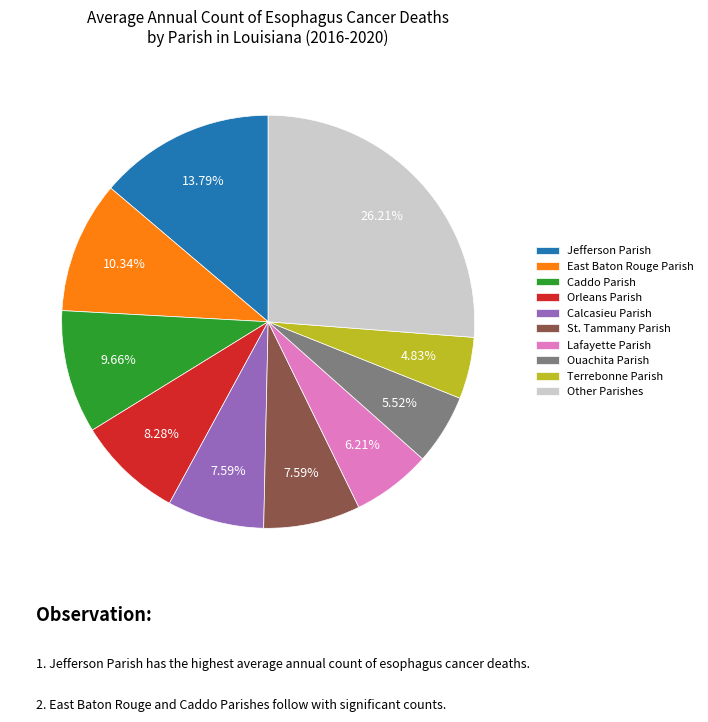

Which has a higher value, East Baton Rouge Parish or Caddo Parish?

East Baton Rouge Parish